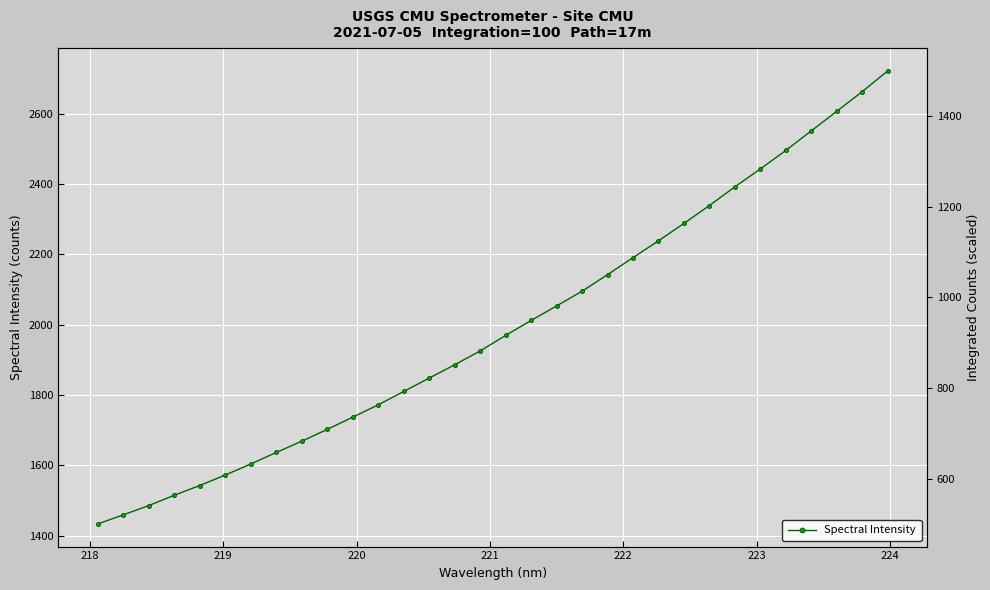

What is the highest value of the Spectral Intensity series?

2721.0